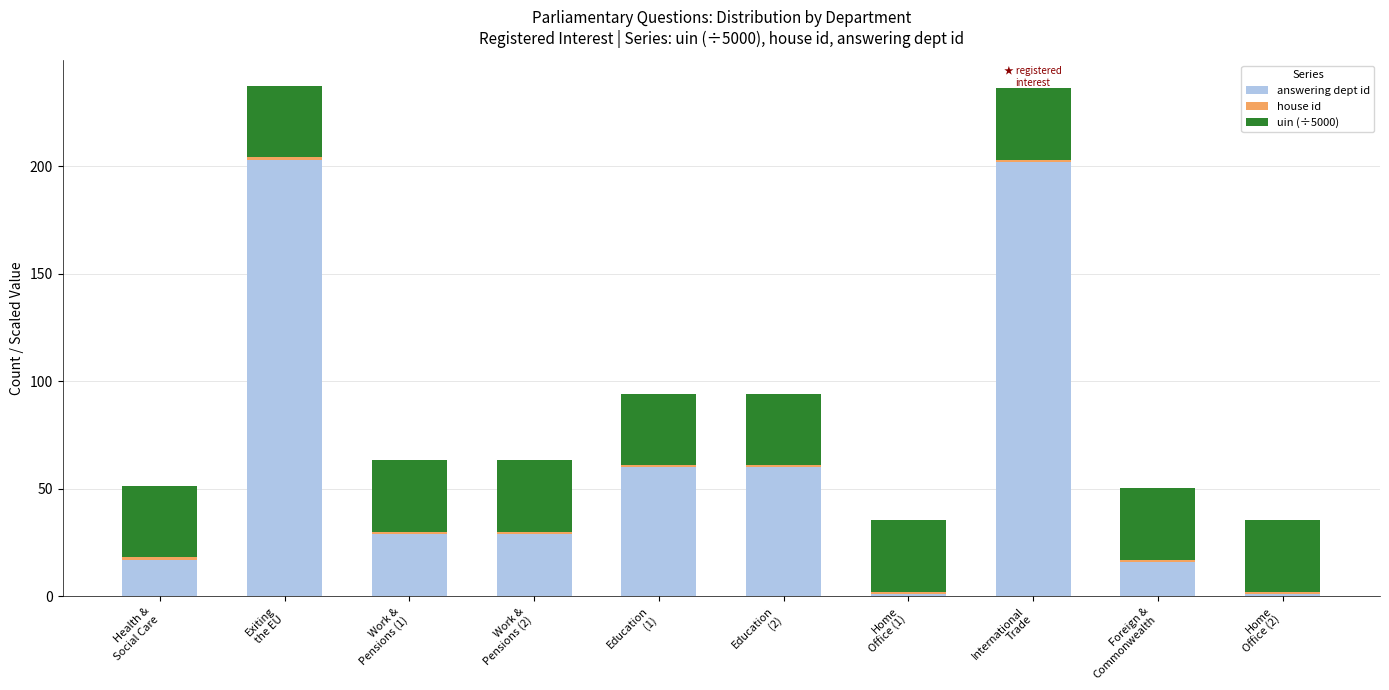

What is the average value of the answering dept id series?

61.8